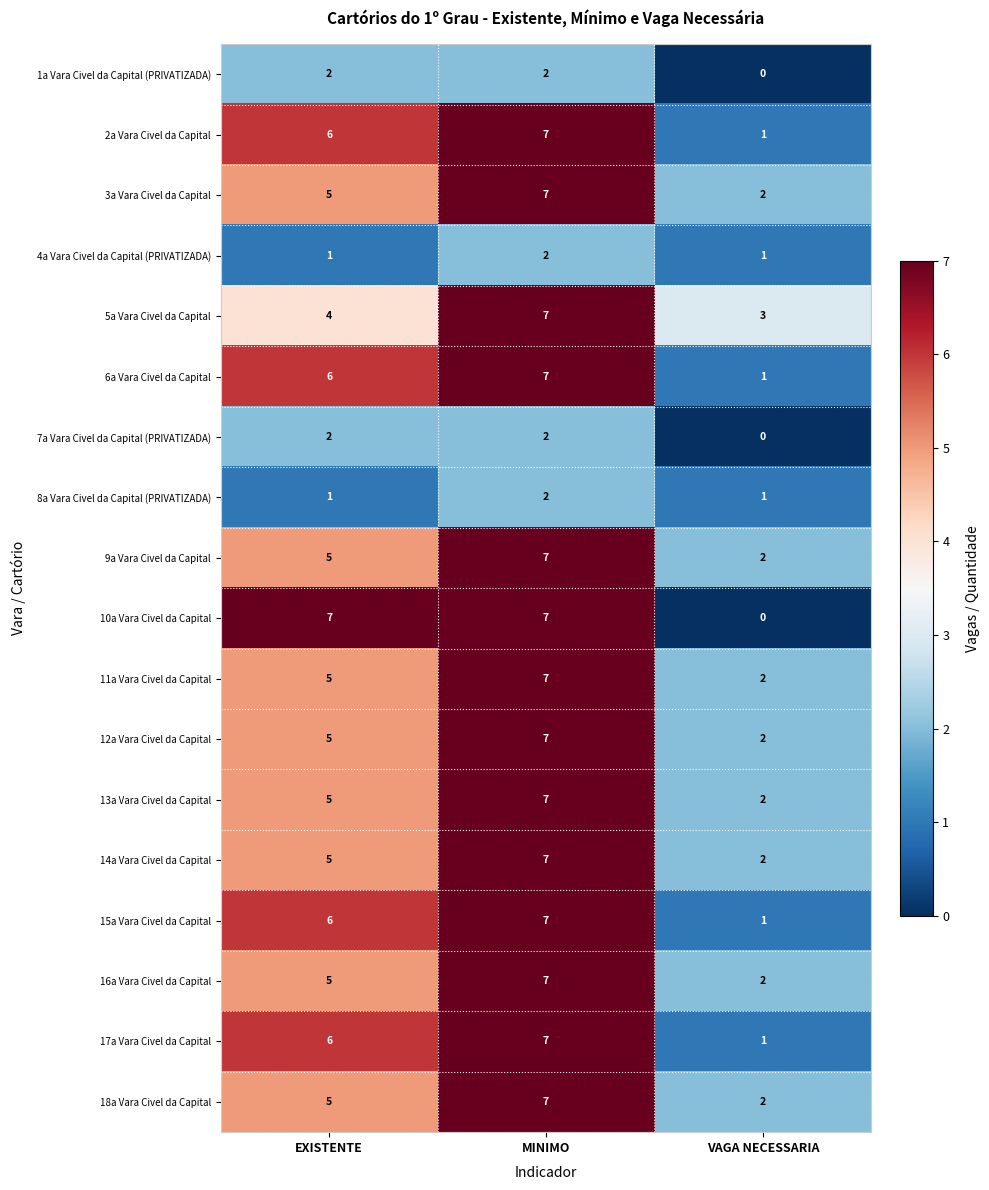

Where is 15a Vara Civel da Capital nearest to the value 4?

EXISTENTE